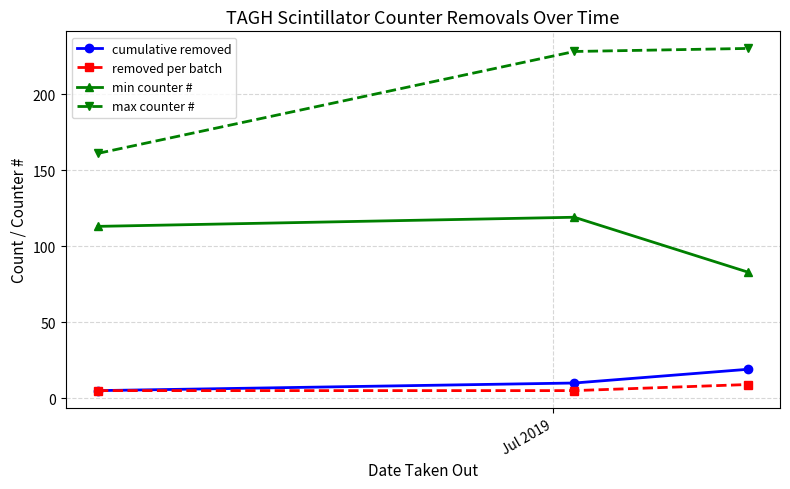

What is the value of the max counter # point at the 1st from the left?

161